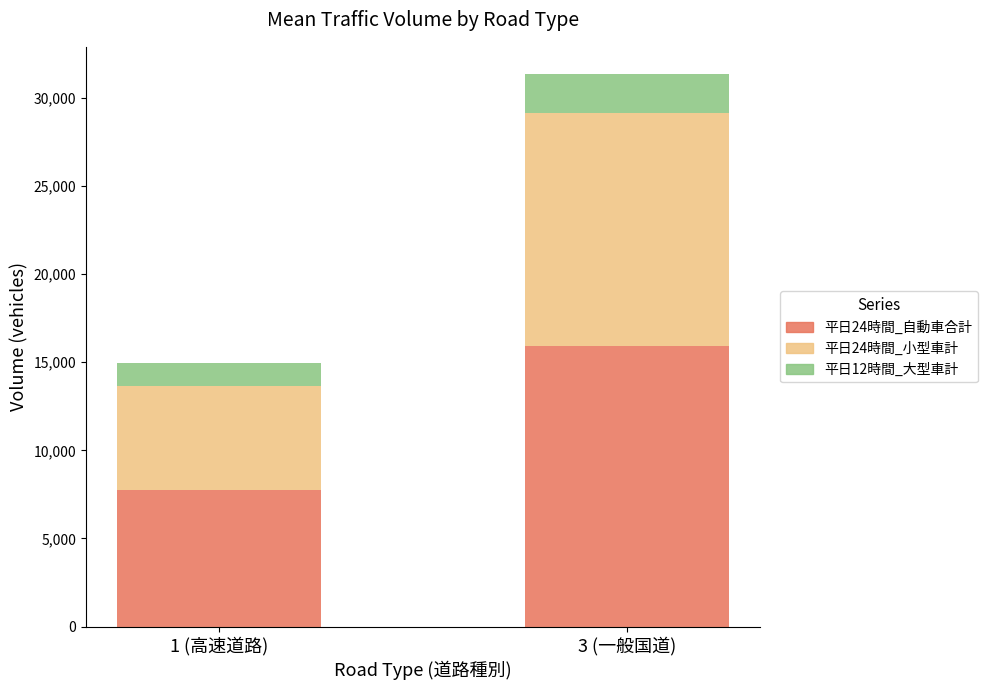

At which label is 平日24時間_自動車合計 closest to 11838?

1 (高速道路)